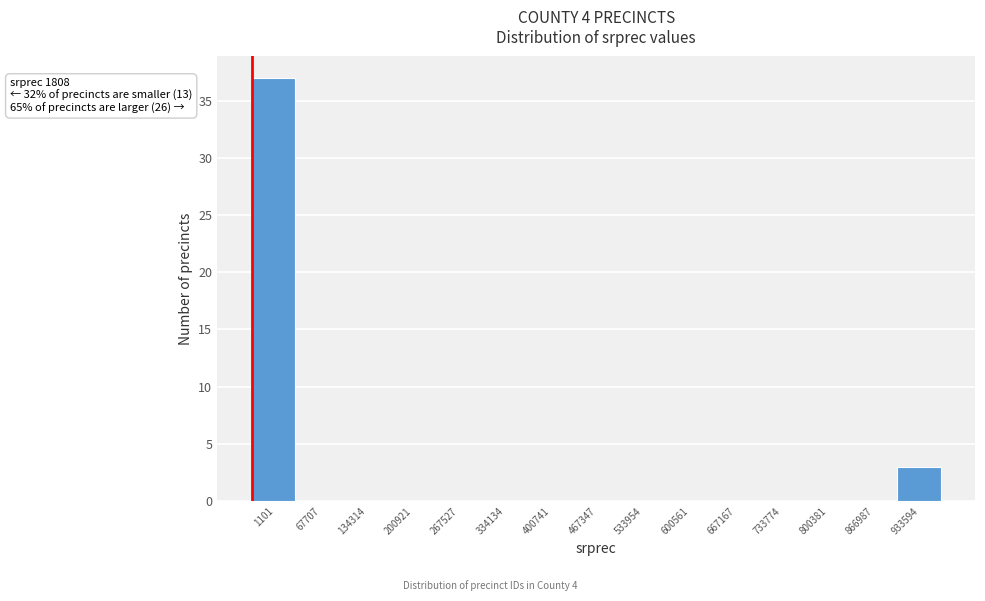

Reading right to left, list all the values displayed in this chart.

933594=3	866987=0	800381=0	733774=0	667167=0	600561=0	533954=0	467347=0	400741=0	334134=0	267527=0	200921=0	134314=0	67707=0	1101=37